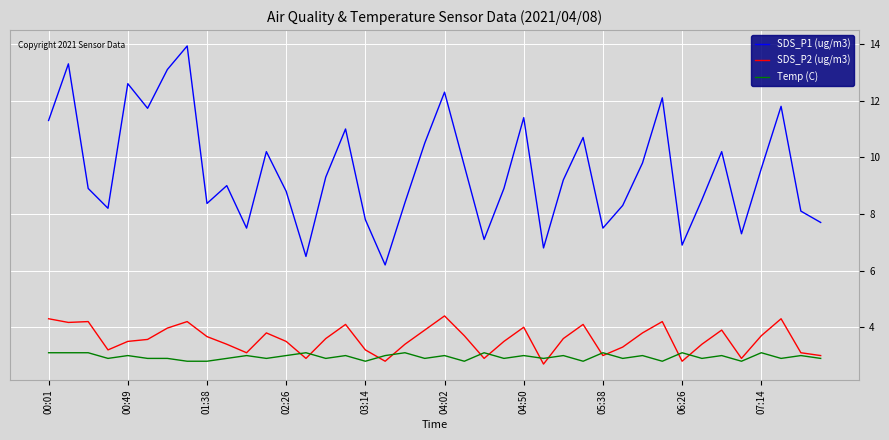

Which series has the largest total across all categories?

SDS_P1 (ug/m3)